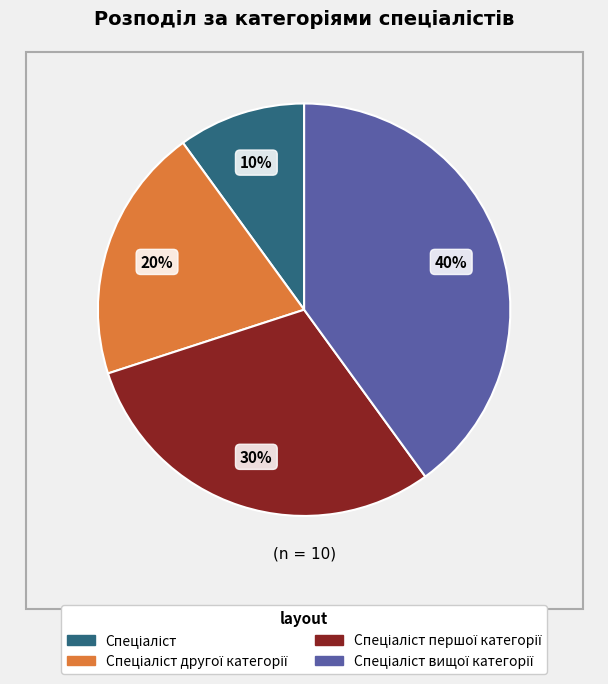

To the nearest percent, what is the average slice percentage?

25%